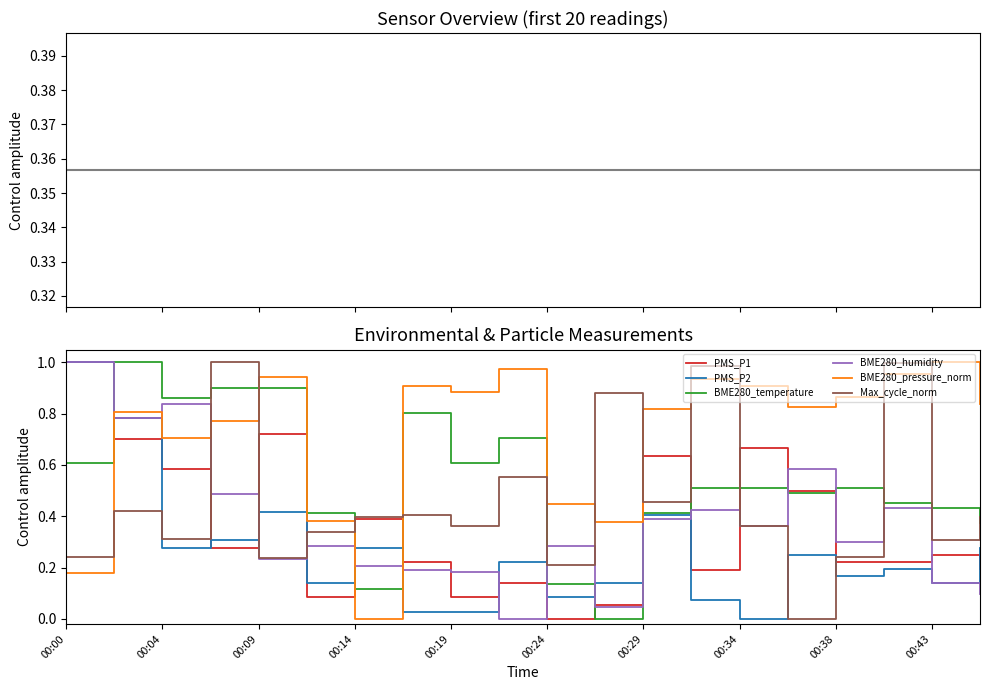

The BME280_humidity series shows 0.3 at 00:38. True or false?

True